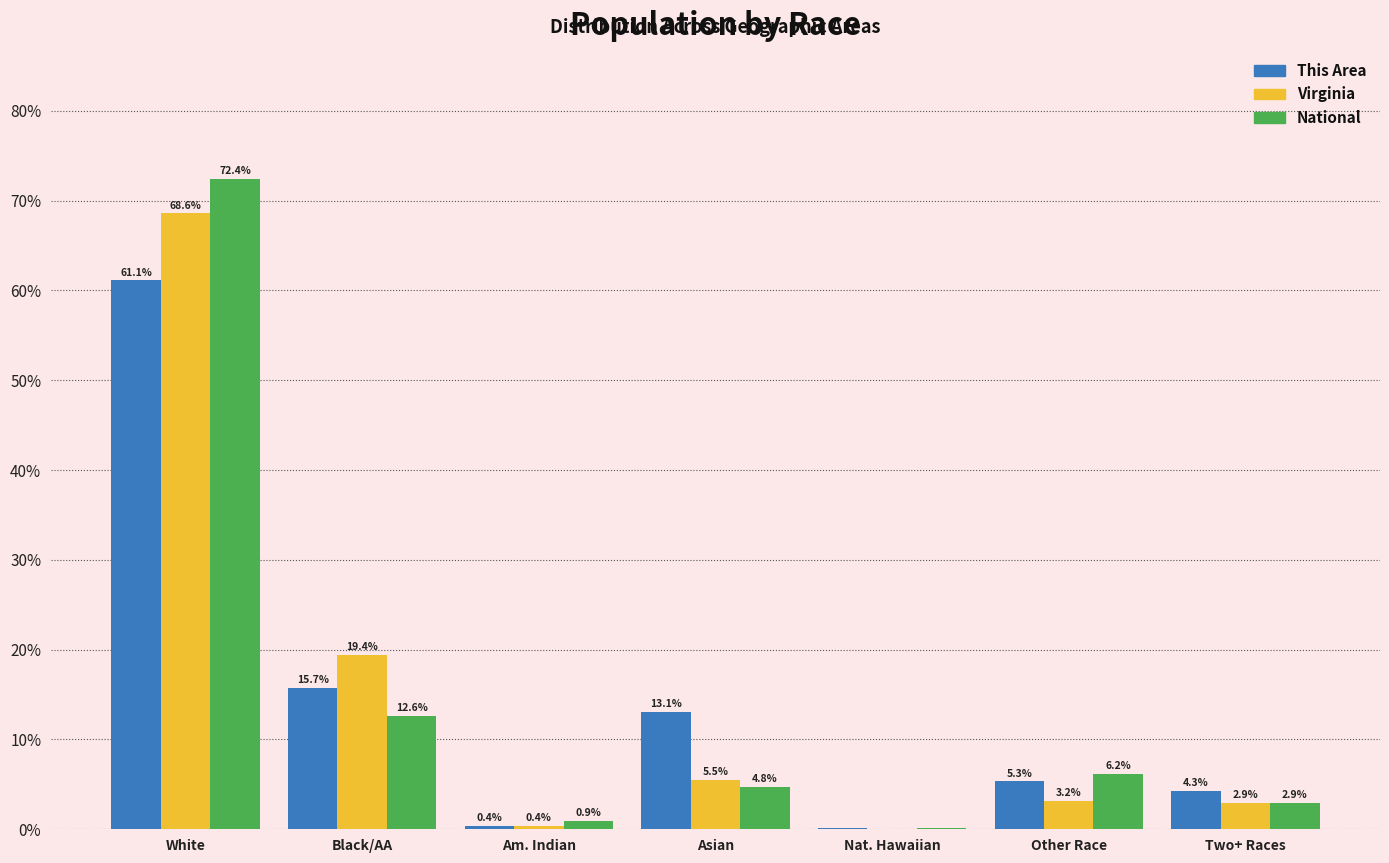

Between Black/AA and Nat. Hawaiian, which series saw the biggest shift?

Virginia